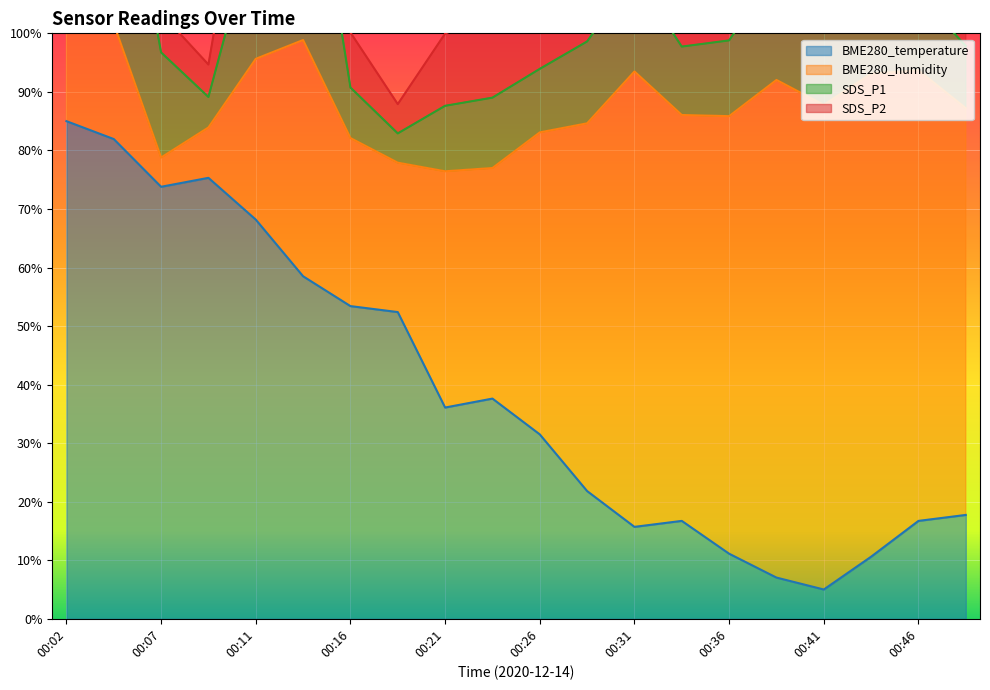

True or false: BME280_temperature has a value of 49.7 at 00:02.

False